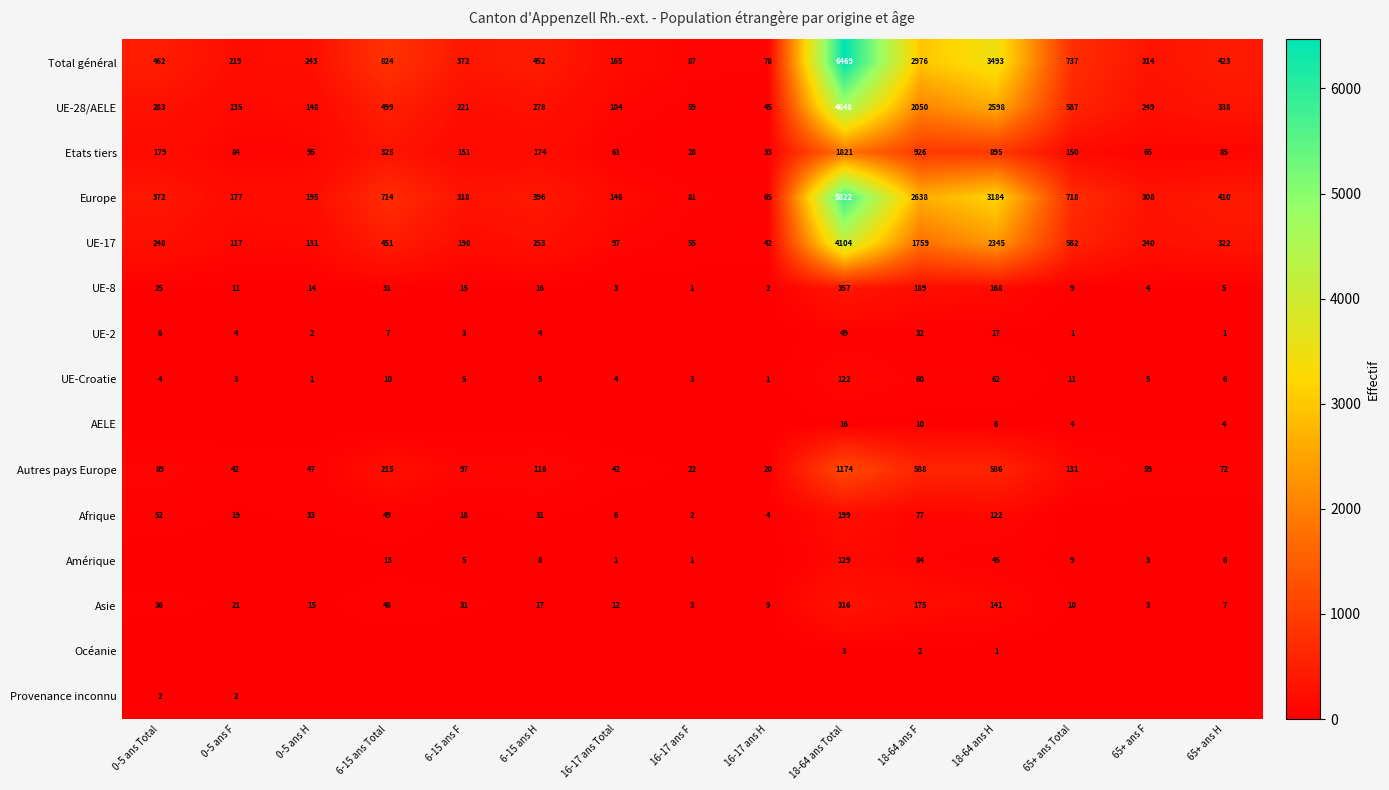

At how many categories does at least one series exceed 2101?

3